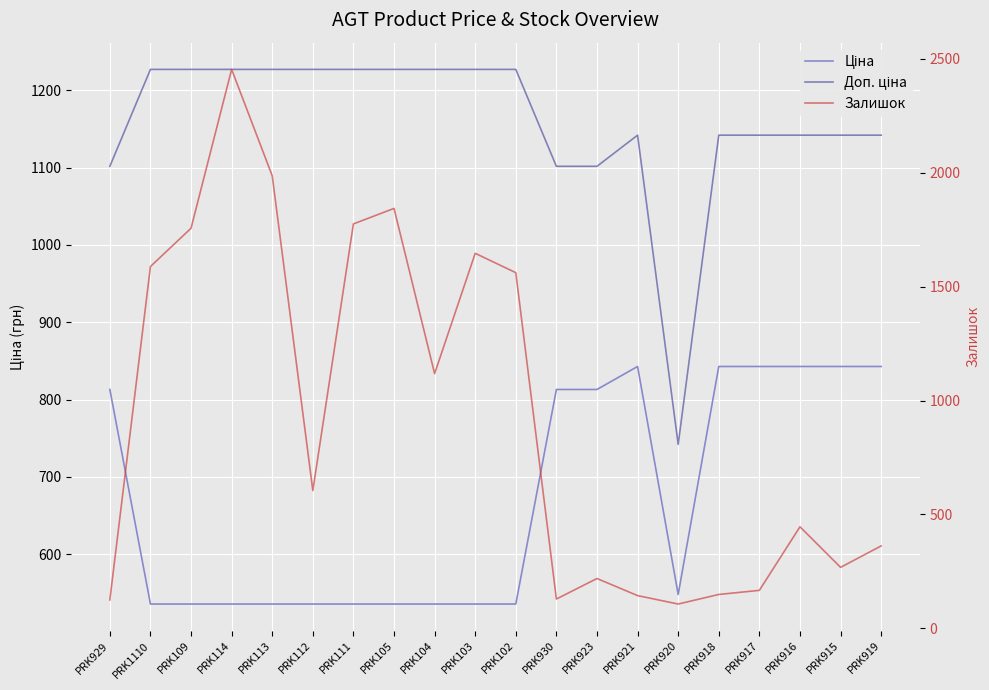

Which has a higher value, PRK1110 or PRK930?

PRK930